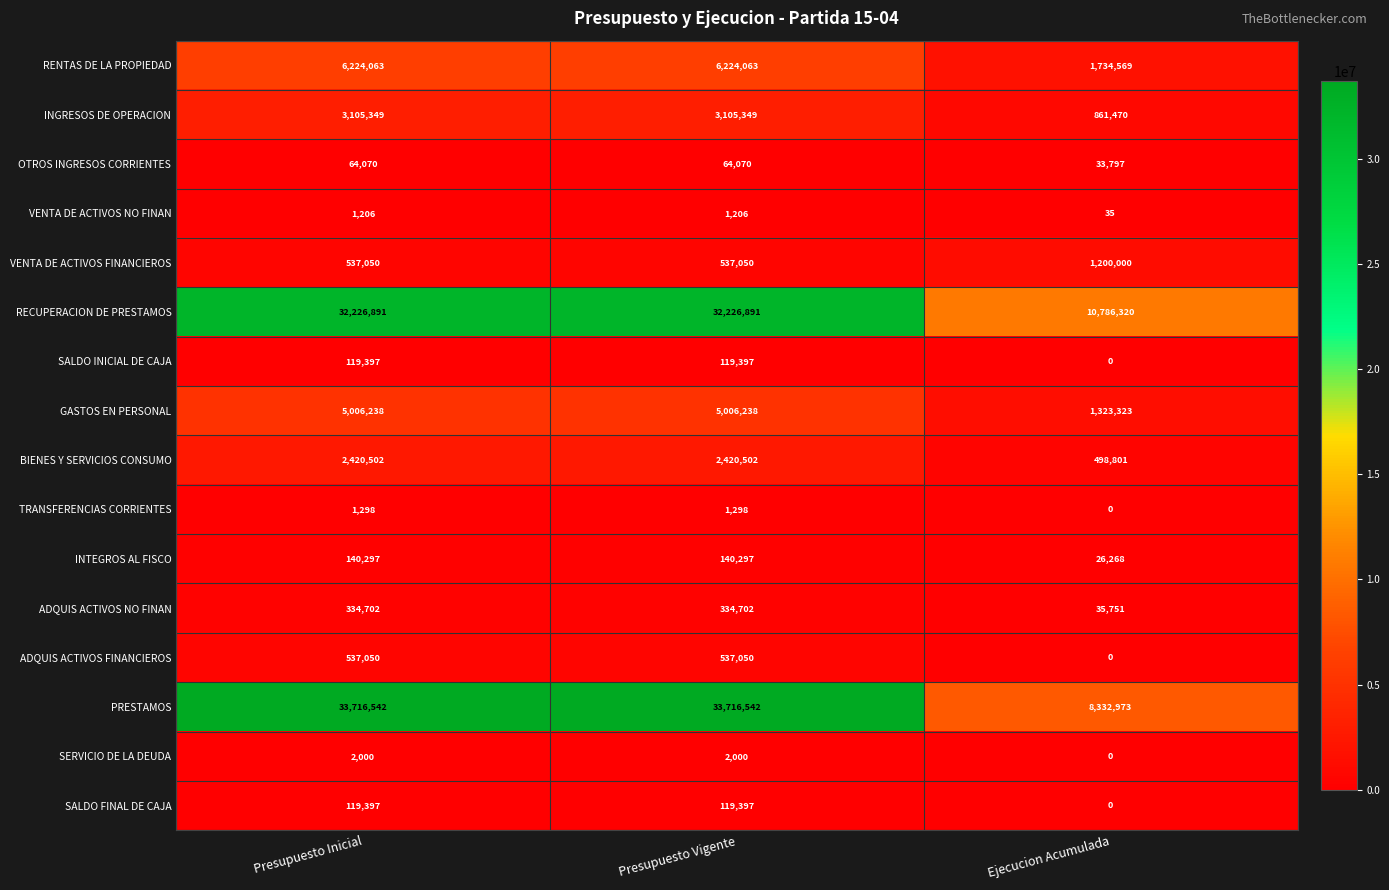

What is the highest value of the SALDO INICIAL DE CAJA series?

119397